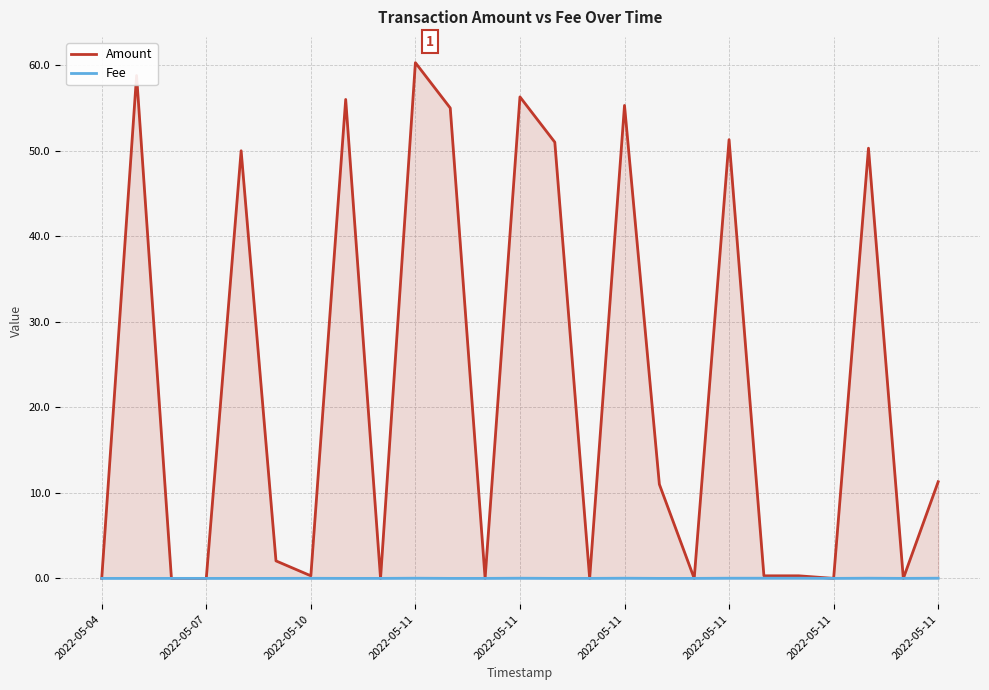

At which category does Fee reach its first local valley?

2022-05-11